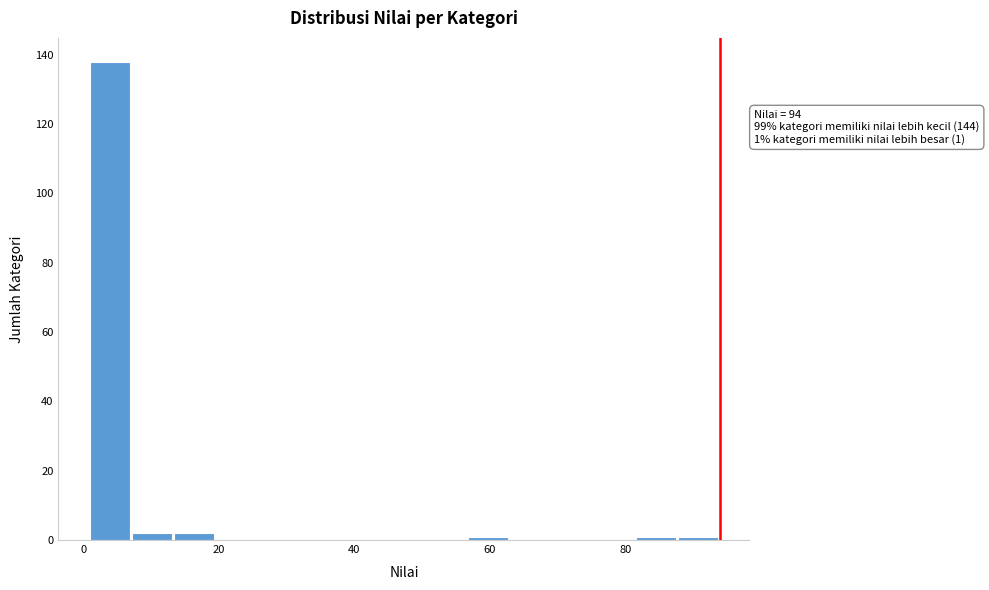

Read against the x-axis, roughly where is the centre of the tallest bar?

4